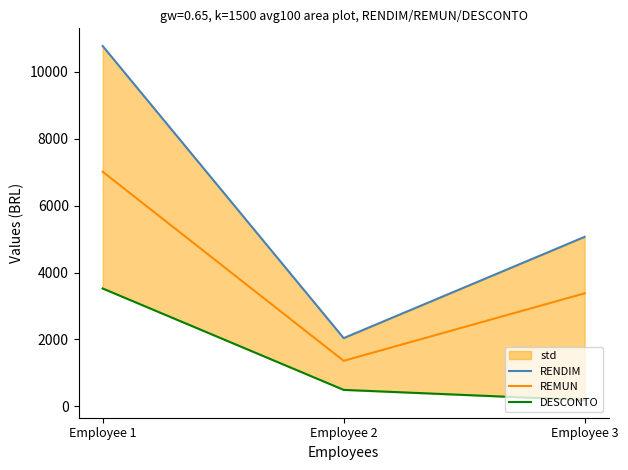

List the series in order of their peak value, lowest first.

DESCONTO, REMUN, RENDIM